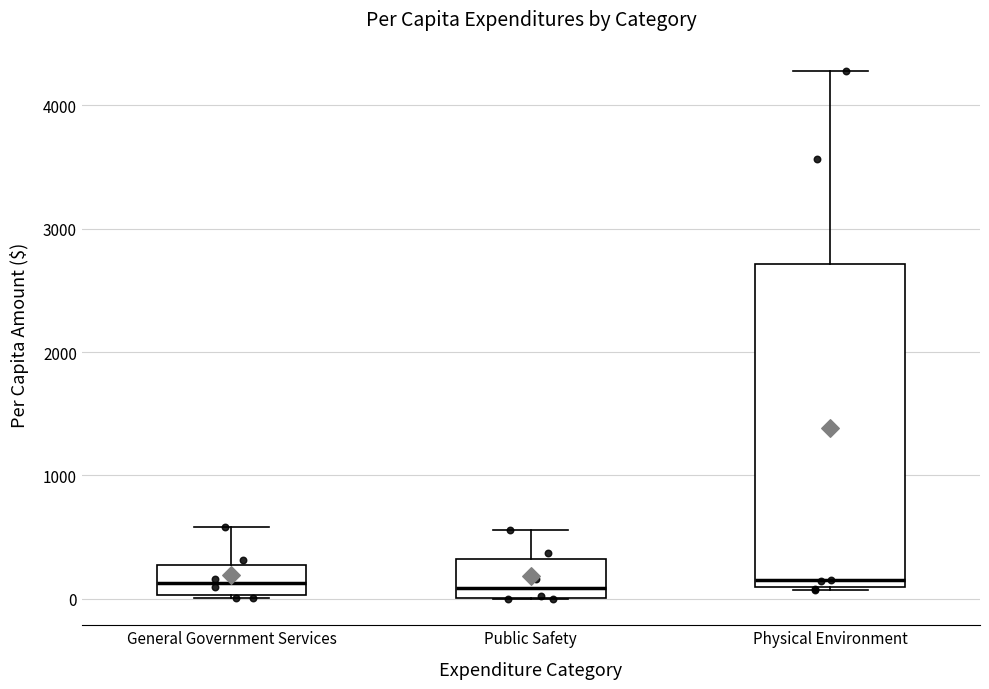

Where does the median line of the box for Public Safety sit on the y-axis? The values are not printed on the chart, so give them approximately, as read against the axis.

100